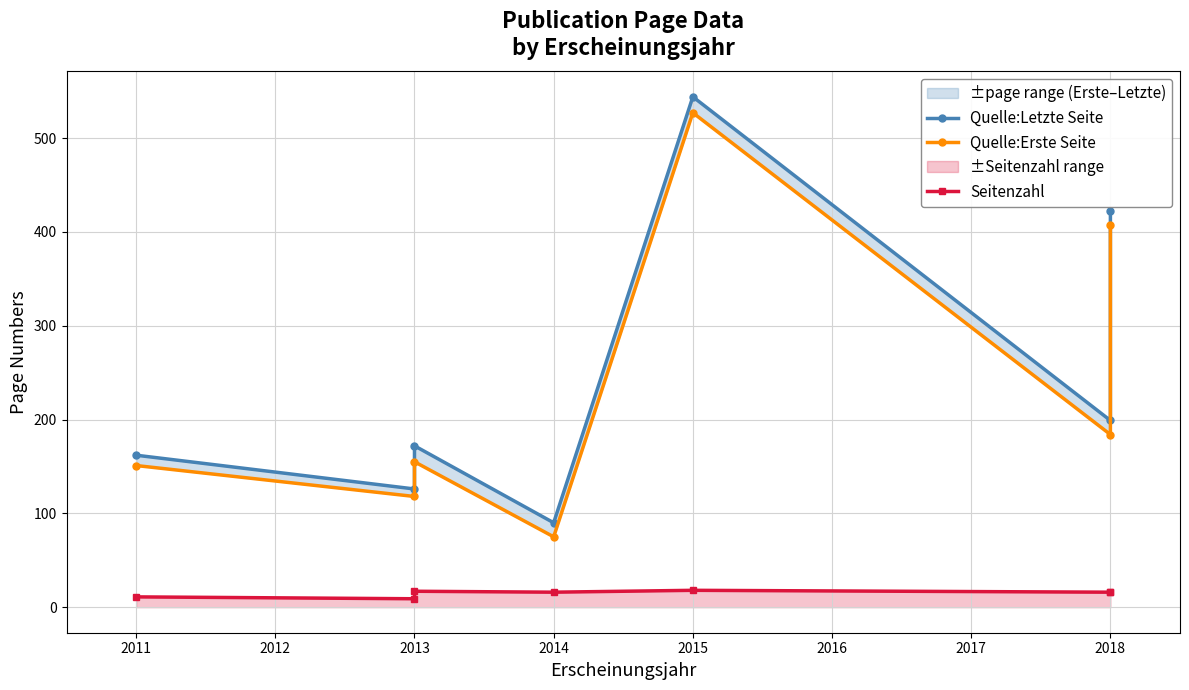

What is the approximate value of Quelle:Letzte Seite at 2018, to the nearest 5?

420